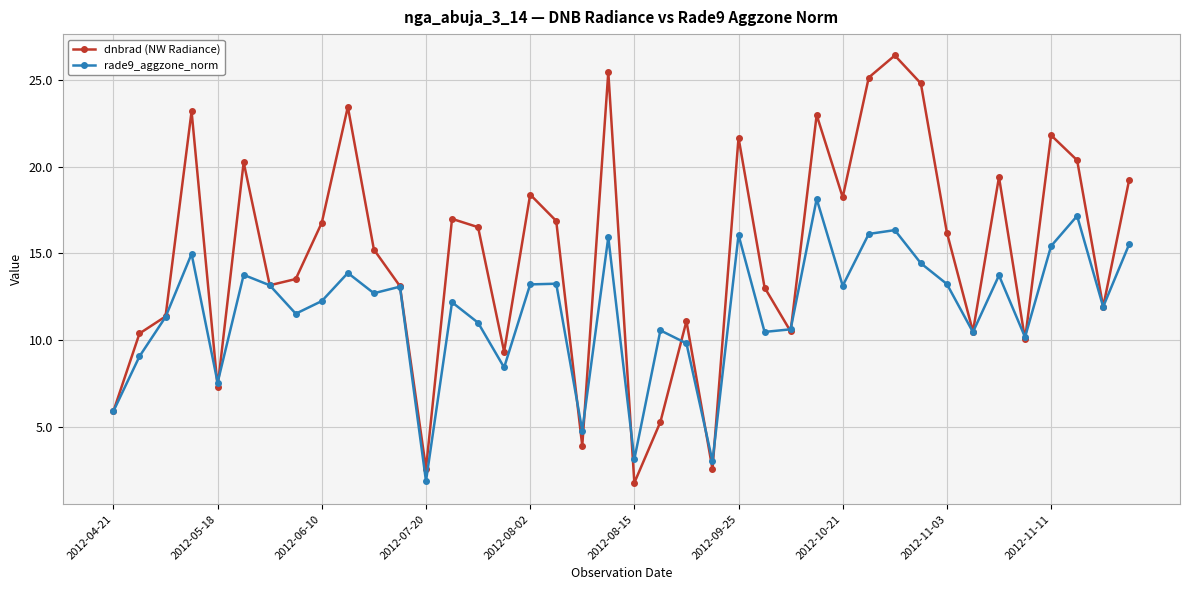

In rade9_aggzone_norm, how many points are higher than both neighbors (excluding endpoints)?

13